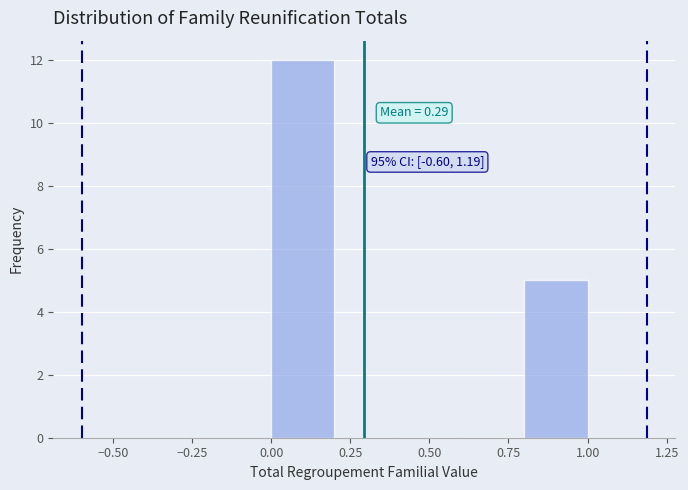

Over which range of the x-axis is the bar tallest?

0.0 to 0.2